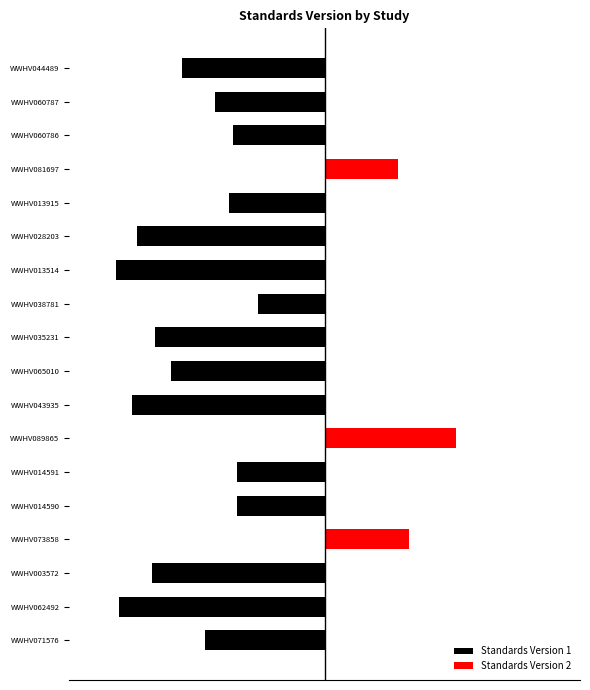

What is the sum of all Standards Version 1 values?

-9.8